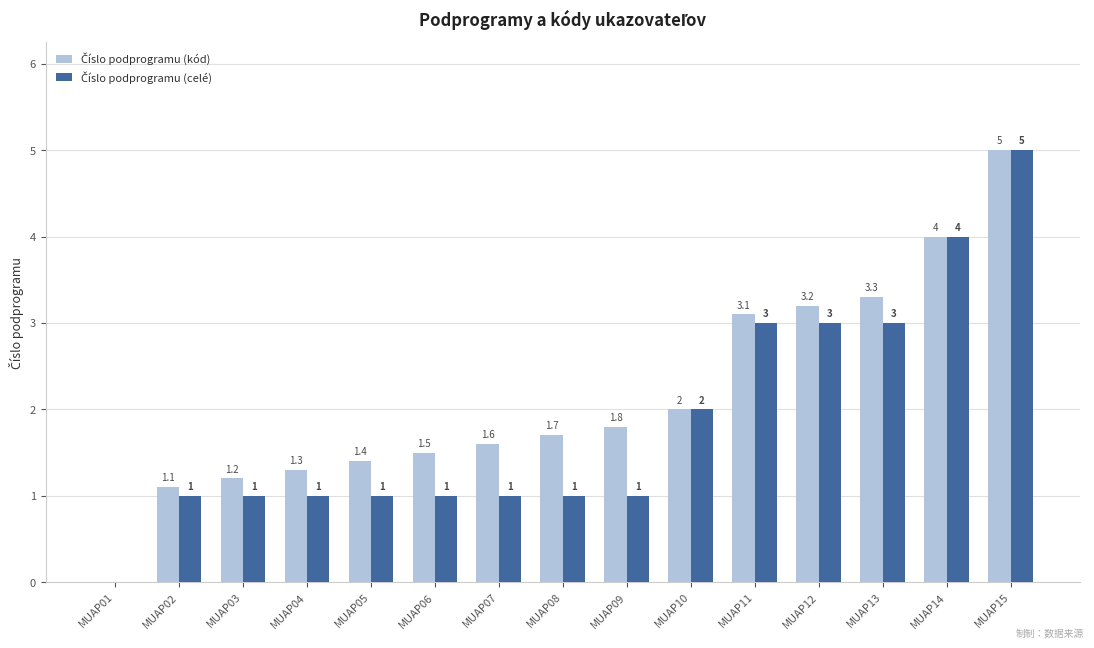

At which category is the sum across all series the highest?

MUAP15